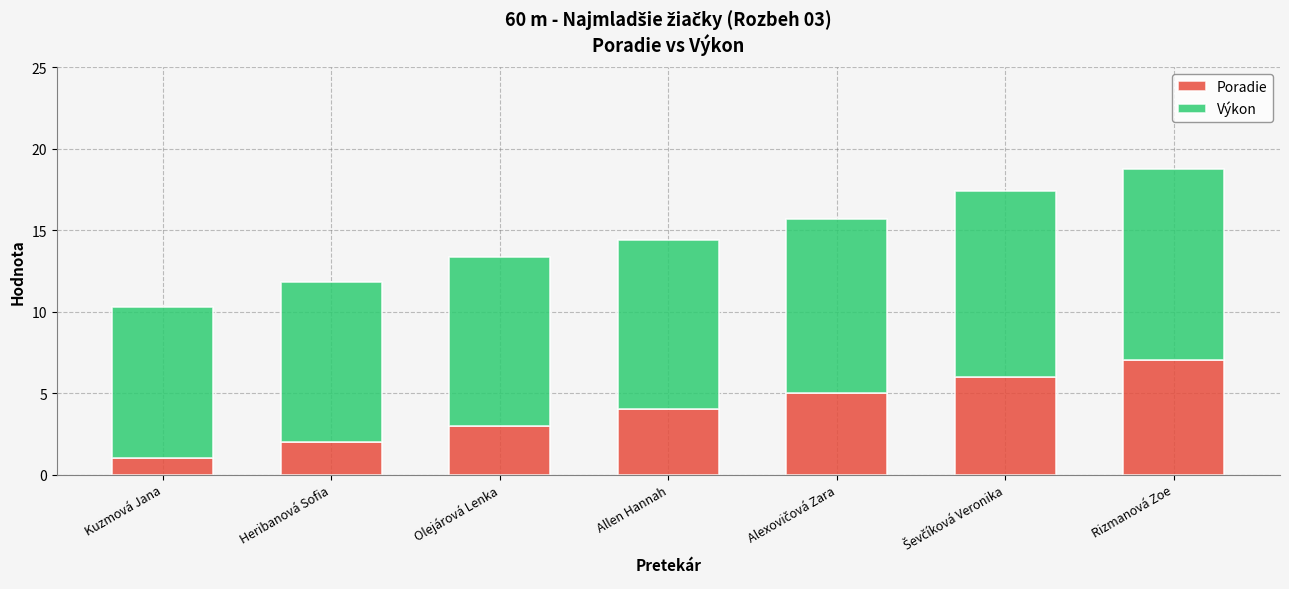

What is the maximum value for Poradie?

7.0